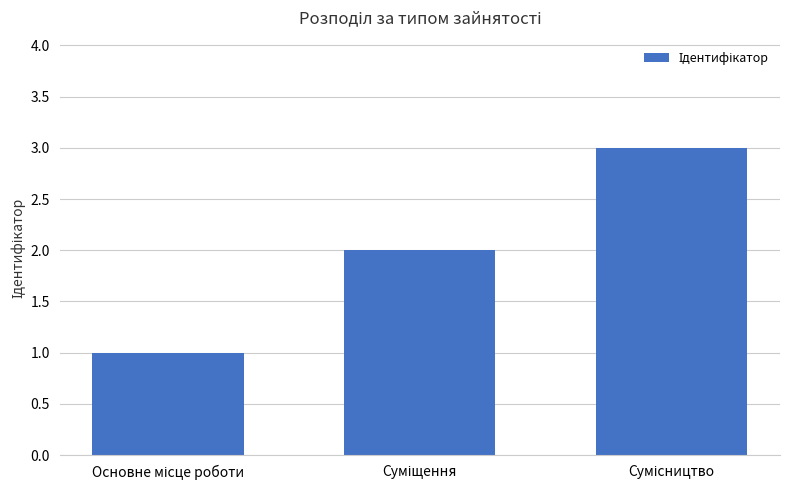

Are the bars grouped side by side (vs. stacked)?

No